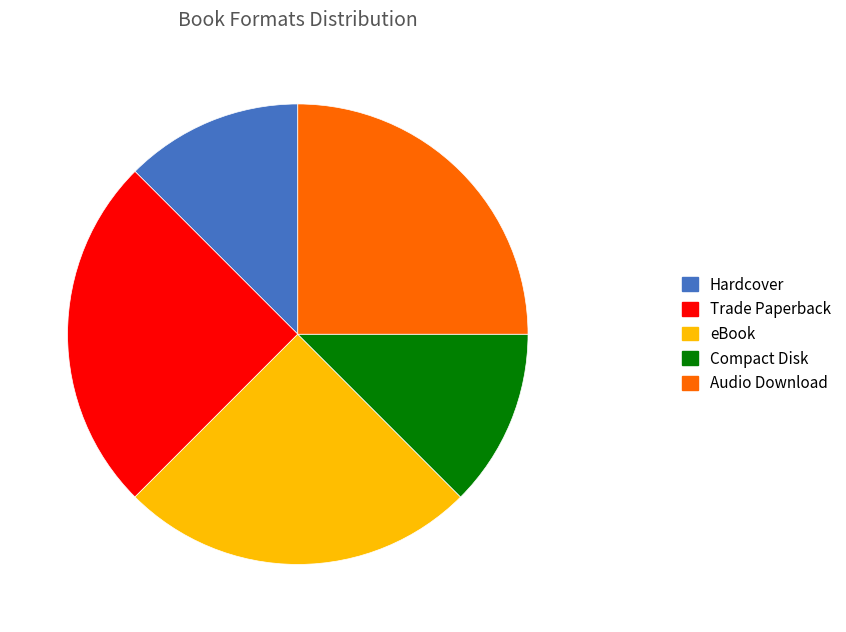

Combined, do eBook and Compact Disk account for over 50%?

No